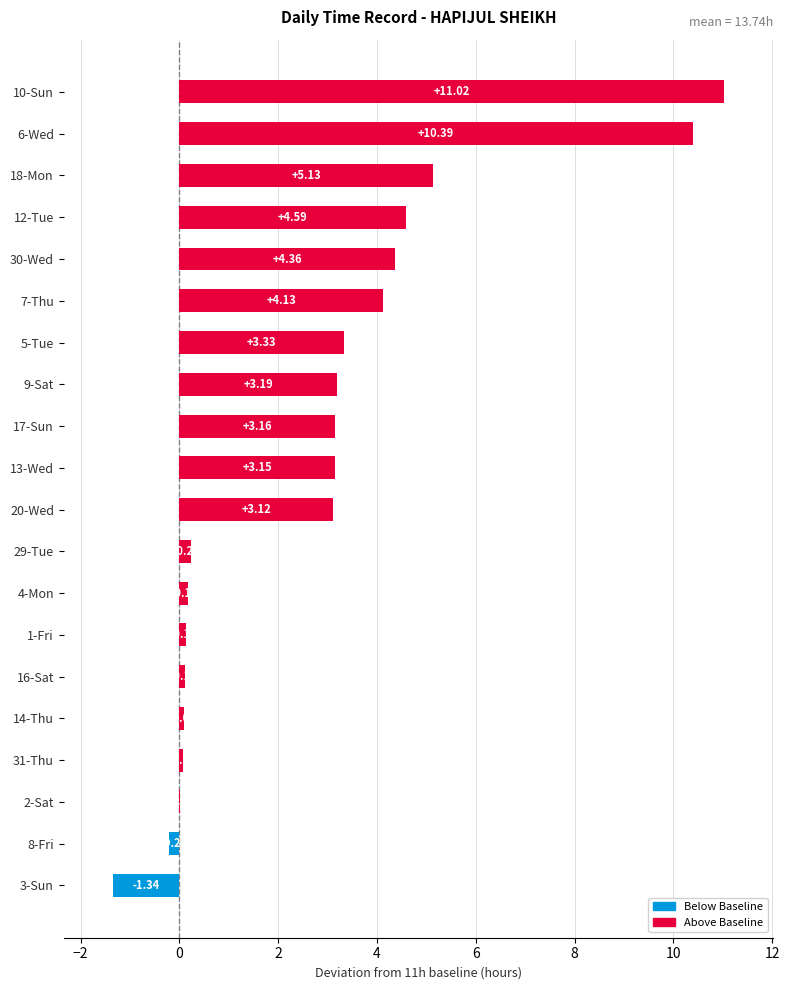

What is the sum of all values?

54.9